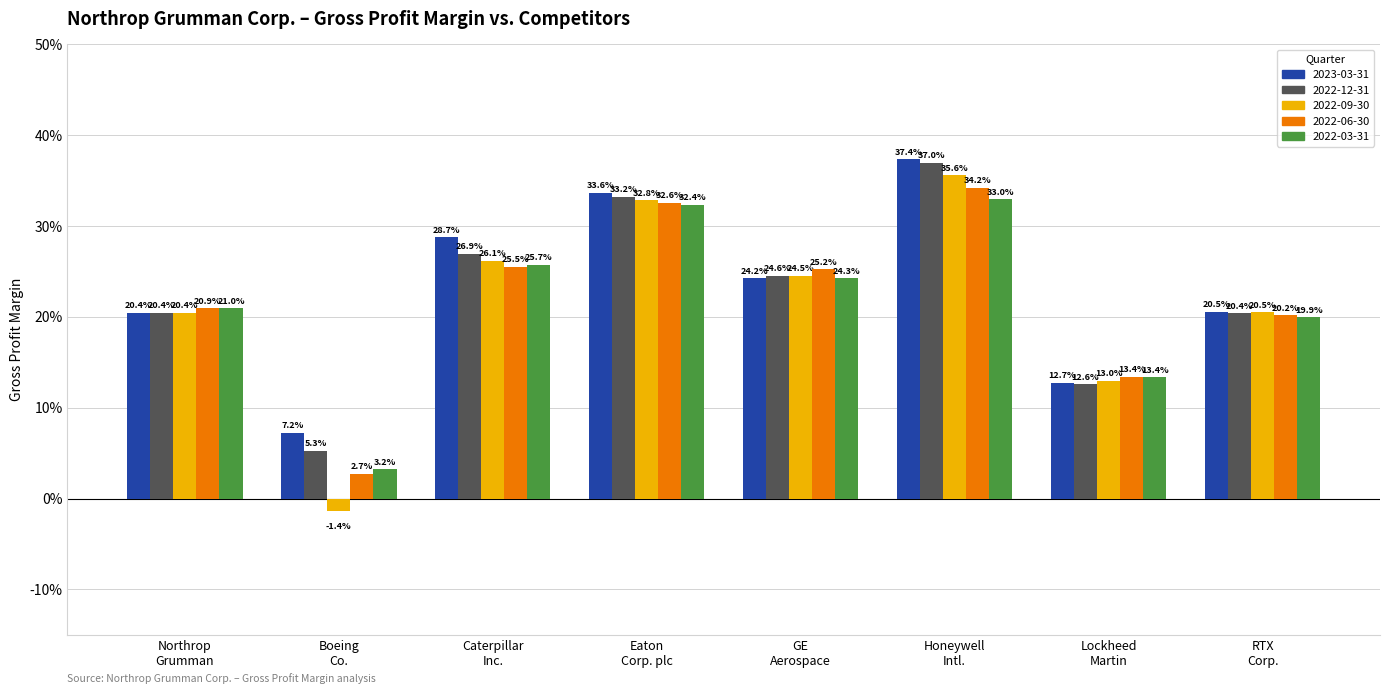

True or false: Gross Profit Margin (2022-12-31) has a value of 0.2 at GE
Aerospace.

True